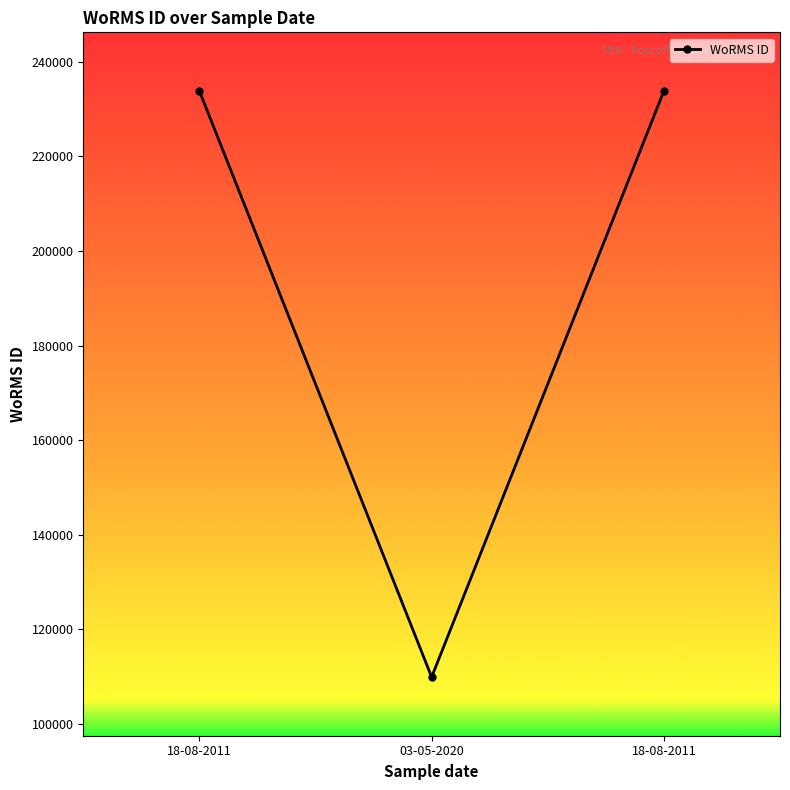

How many values are between 109925 and 233820?

3